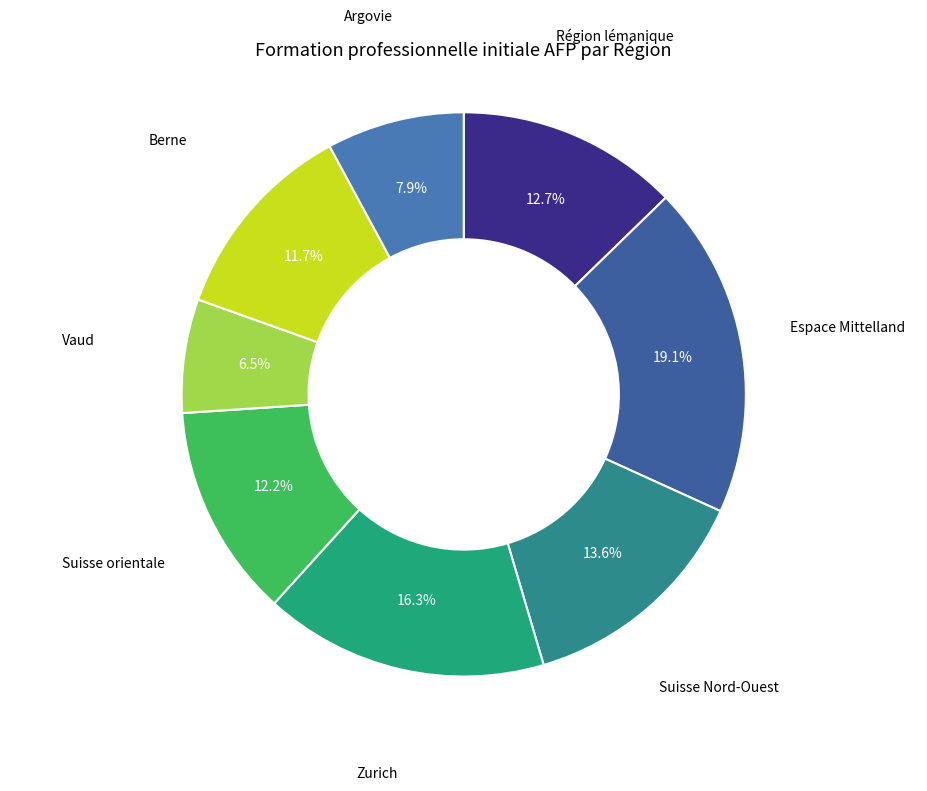

How many segments does this pie chart have?

8